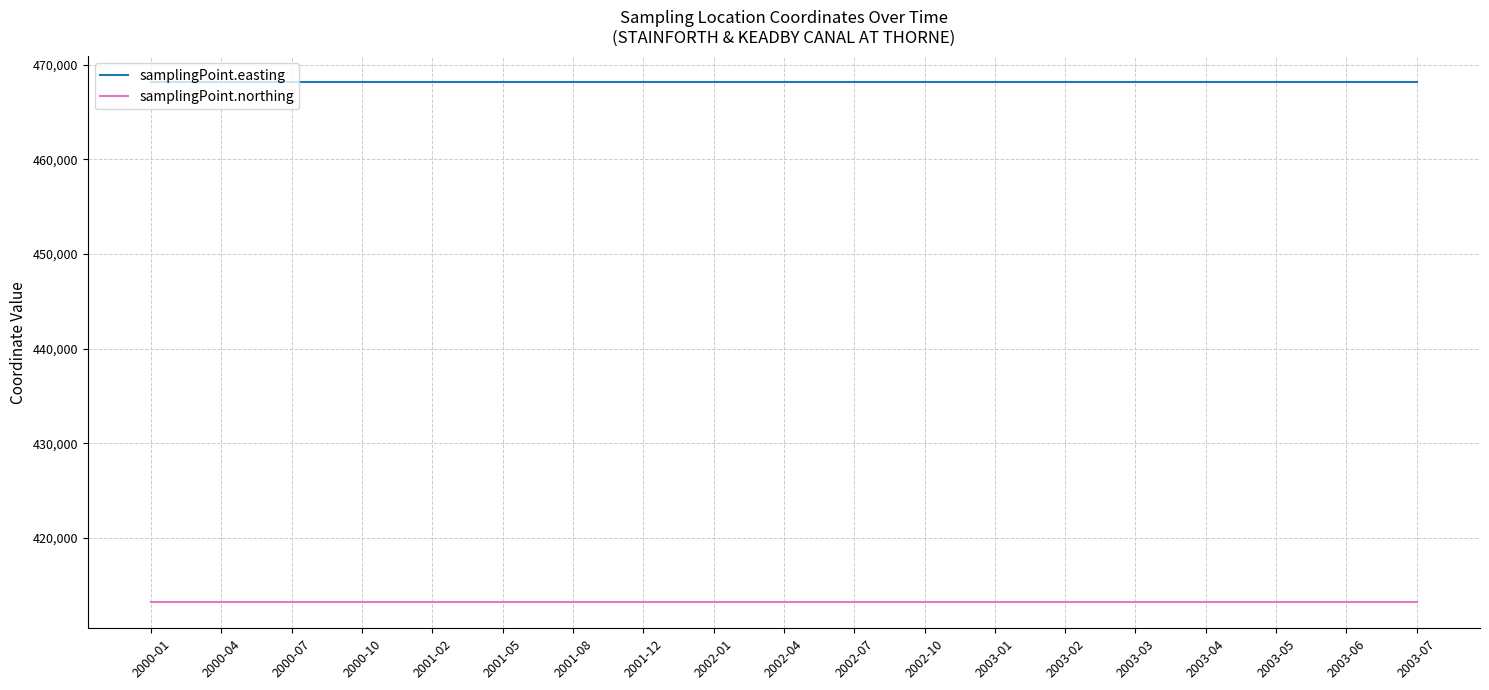

What is the sum of all samplingPoint.easting values?

8894660